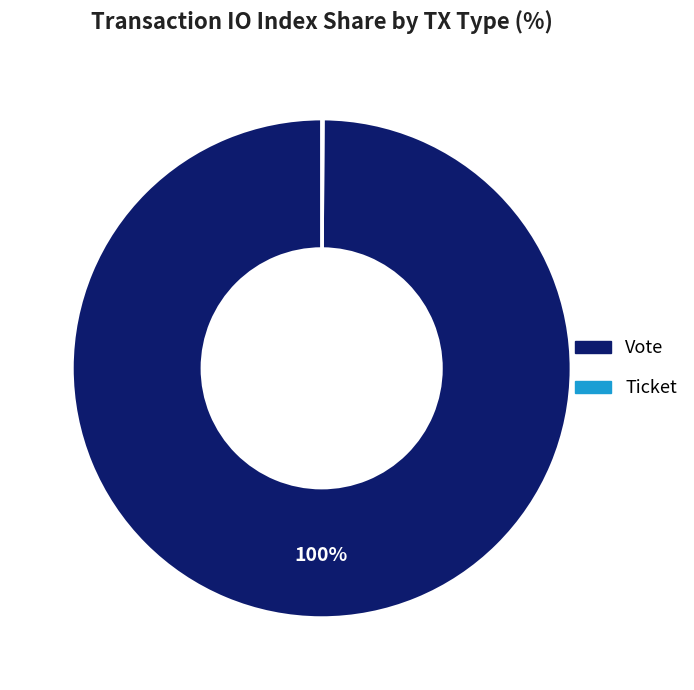

The Vote slice represents 88% of the pie. True or false?

False